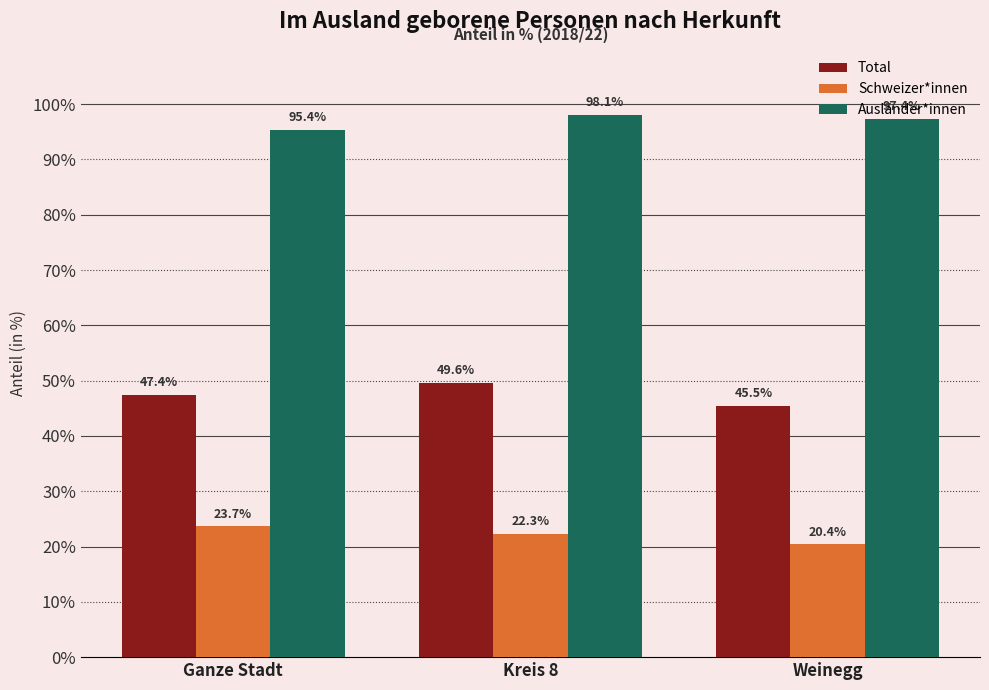

The Ausländer*innen series shows 97.4 at Weinegg. True or false?

True